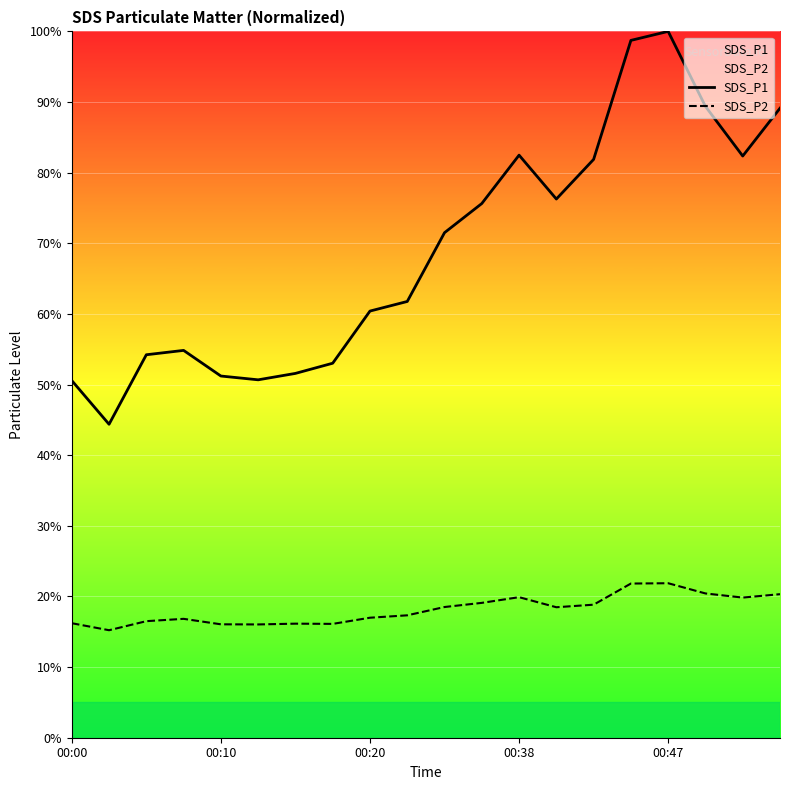

Where does the SDS_P1 series first go above 71?

10